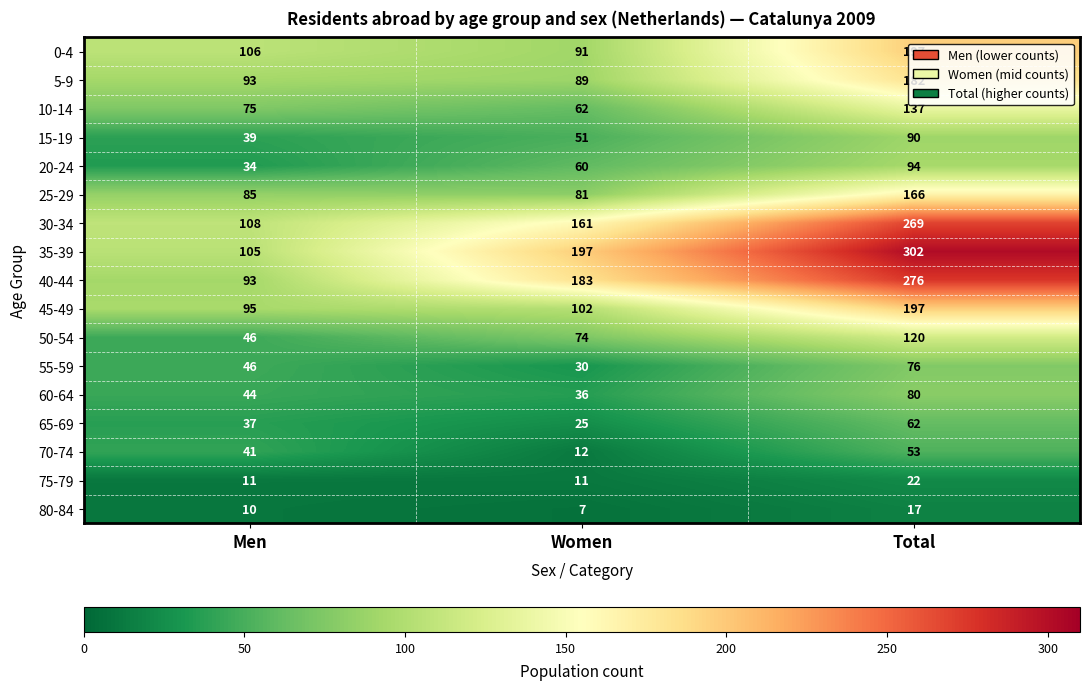

True or false: 5-9 has a value of 154 at Women.

False